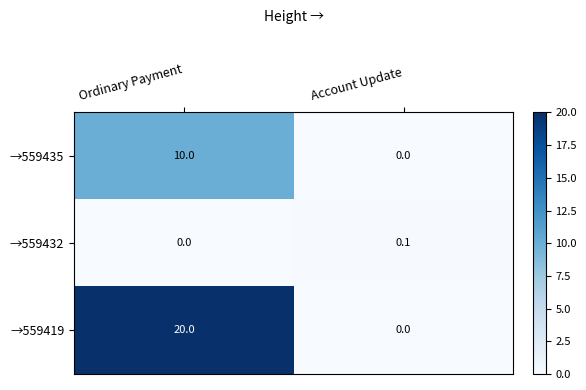

What is the sum of the →559435 values at Ordinary Payment and Account Update?

10.0